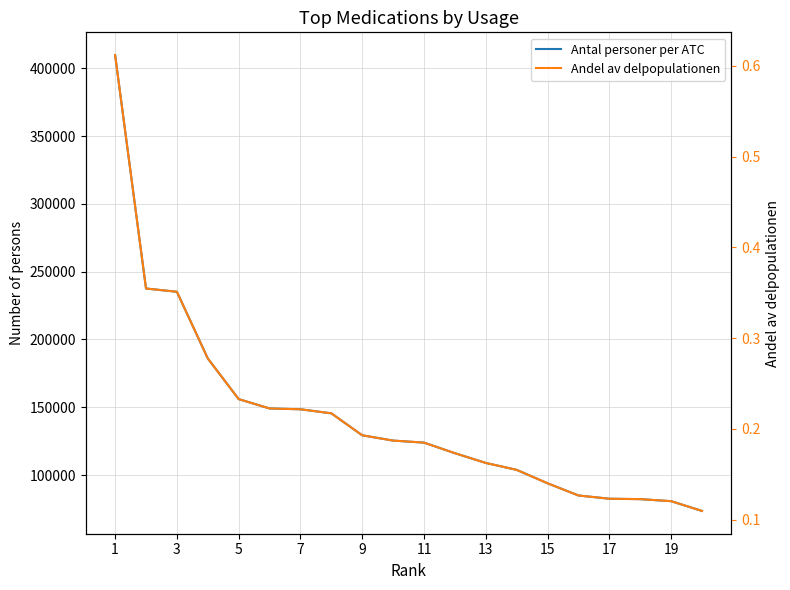

What is the difference between the Andel av delpopulationen values at 15 and 11?

0.1